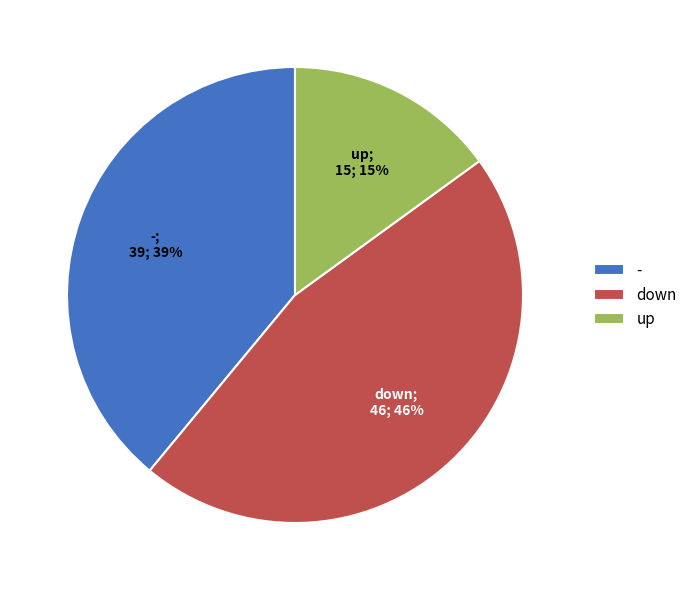

True or false: - accounts for 50% of the total.

False